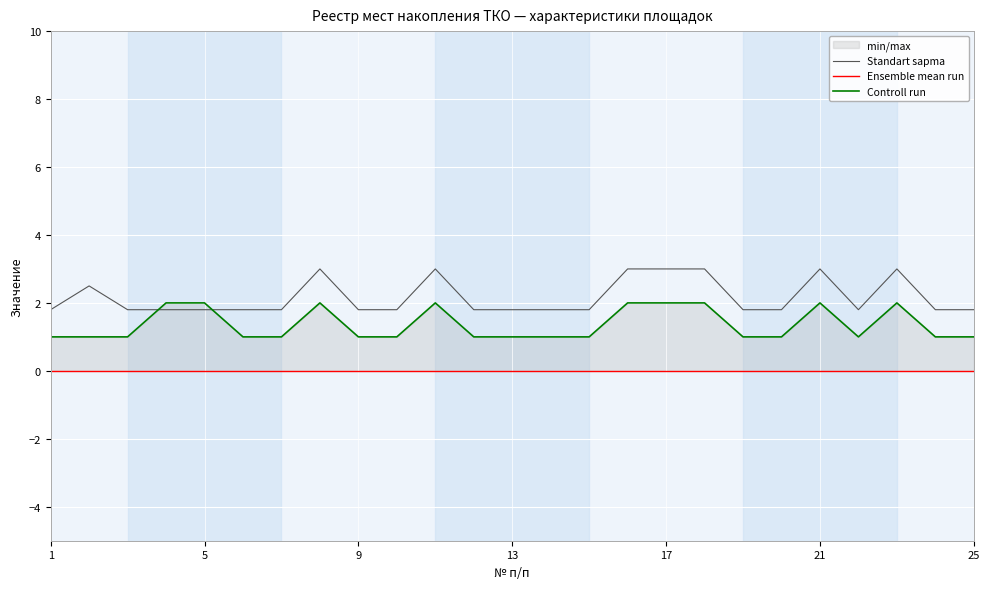

What is the minimum value for Standart sapma?

1.8